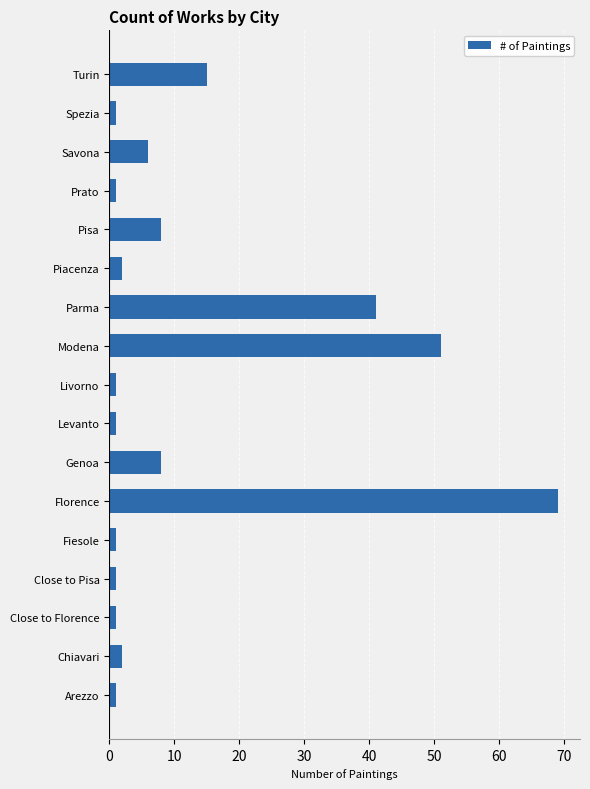

What is the difference between the maximum and minimum values?

68